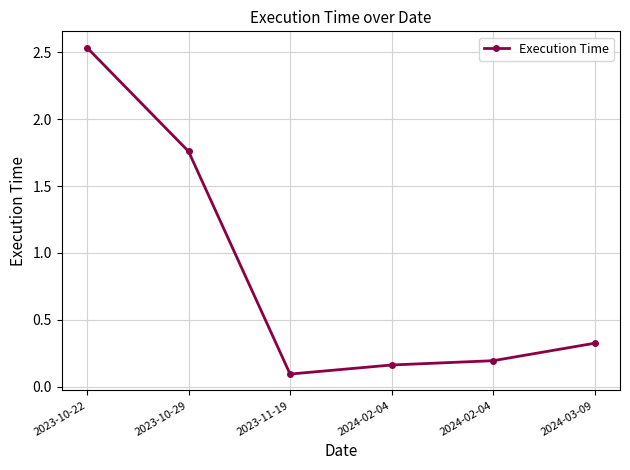

How many lines are shown in the chart?

1